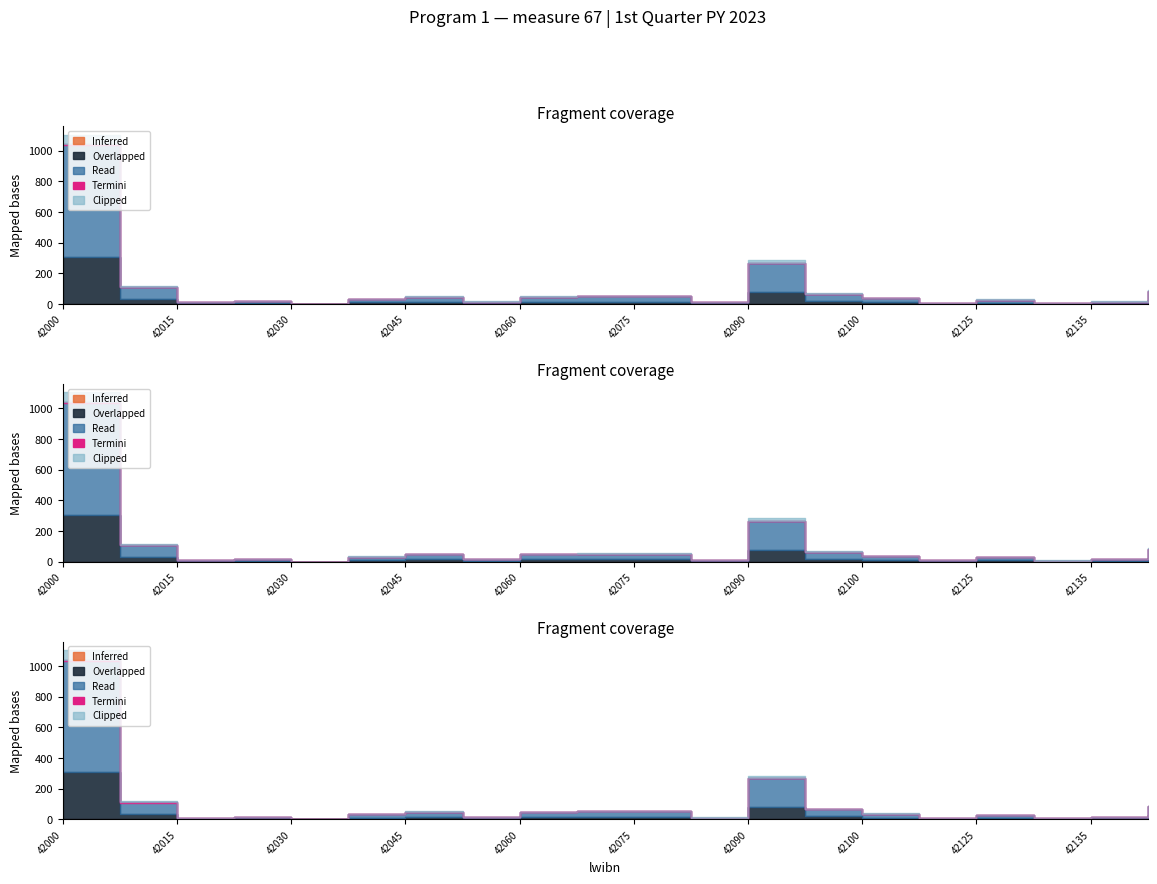

Between 42100 and 42090, which is larger?

42090